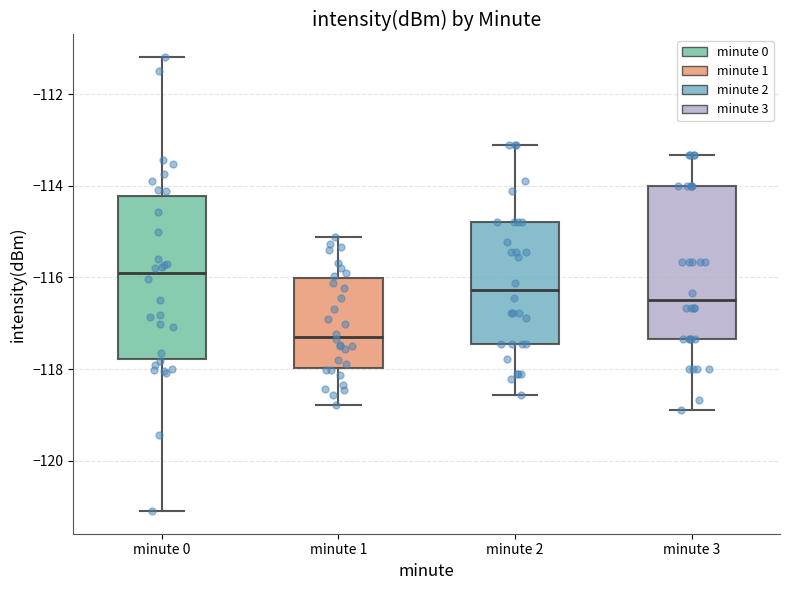

Where is the upper edge of the box for minute 0 on the y-axis? The values are not printed on the chart, so give them approximately, as read against the axis.

-114.2